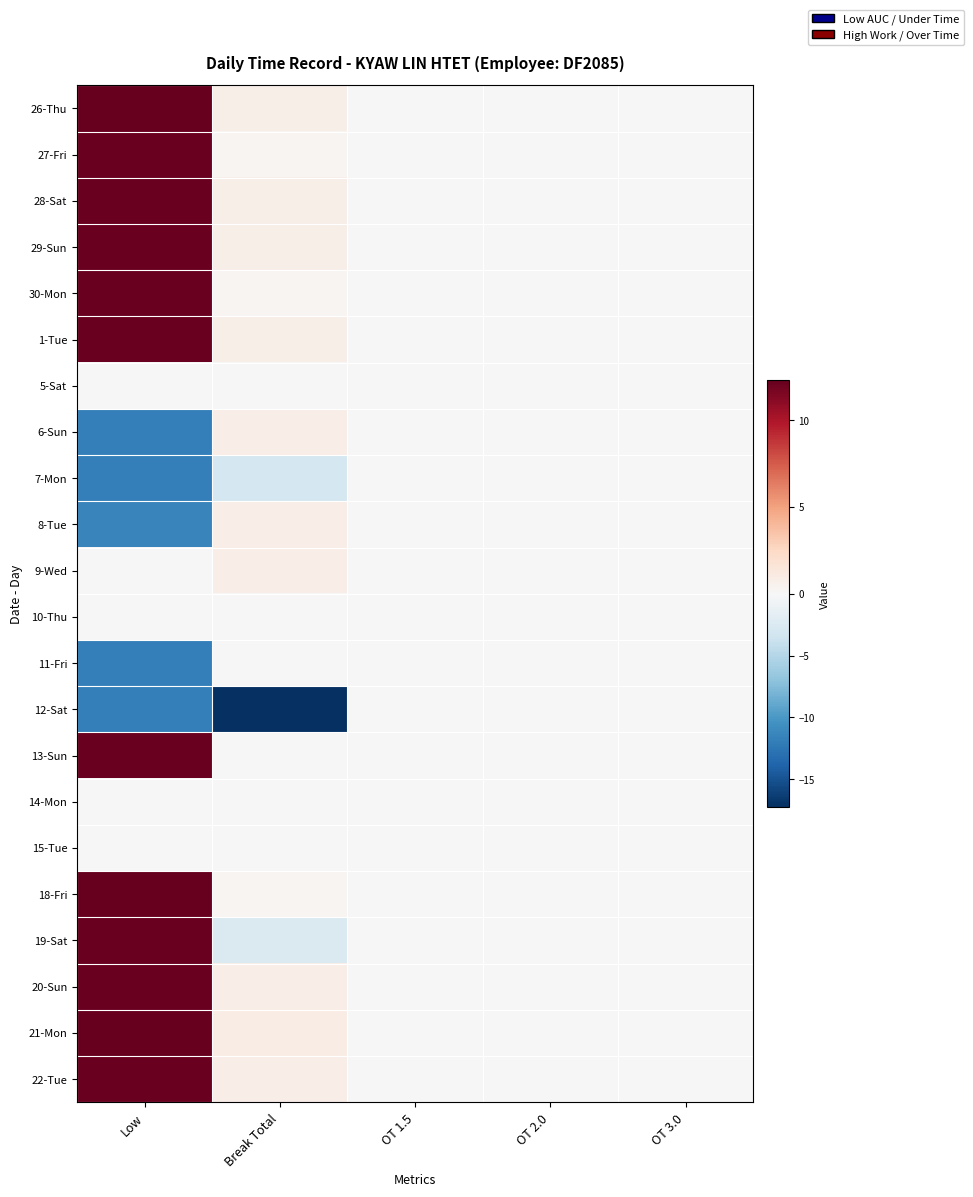

Reading right to left, extract all data points from this chart.

26-Thu: OT 3.0=0.0	OT 2.0=0.0	OT 1.5=0.0	Break Total=0.7	Low=12.3
27-Fri: OT 3.0=0.0	OT 2.0=0.0	OT 1.5=0.0	Break Total=0.3	Low=12.2
28-Sat: OT 3.0=0.0	OT 2.0=0.0	OT 1.5=0.0	Break Total=0.7	Low=12.1
29-Sun: OT 3.0=0.0	OT 2.0=0.0	OT 1.5=0.0	Break Total=0.8	Low=12.1
30-Mon: OT 3.0=0.0	OT 2.0=0.0	OT 1.5=0.0	Break Total=0.2	Low=12.2
1-Tue: OT 3.0=0.0	OT 2.0=0.0	OT 1.5=0.0	Break Total=0.7	Low=12.2
5-Sat: OT 3.0=0.0	OT 2.0=0.0	OT 1.5=0.0	Break Total=0.0	Low=0.0
6-Sun: OT 3.0=0.0	OT 2.0=0.0	OT 1.5=0.0	Break Total=0.8	Low=-11.8
7-Mon: OT 3.0=0.0	OT 2.0=0.0	OT 1.5=0.0	Break Total=-3.0	Low=-11.8
8-Tue: OT 3.0=0.0	OT 2.0=0.0	OT 1.5=0.0	Break Total=0.8	Low=-11.4
9-Wed: OT 3.0=0.0	OT 2.0=0.0	OT 1.5=0.0	Break Total=0.8	Low=0.0
10-Thu: OT 3.0=0.0	OT 2.0=0.0	OT 1.5=0.0	Break Total=0.0	Low=0.0
11-Fri: OT 3.0=0.0	OT 2.0=0.0	OT 1.5=0.0	Break Total=0.0	Low=-11.8
12-Sat: OT 3.0=0.0	OT 2.0=0.0	OT 1.5=0.0	Break Total=-17.3	Low=-11.8
13-Sun: OT 3.0=0.0	OT 2.0=0.0	OT 1.5=0.0	Break Total=0.0	Low=12.1
14-Mon: OT 3.0=0.0	OT 2.0=0.0	OT 1.5=0.0	Break Total=0.0	Low=0.0
15-Tue: OT 3.0=0.0	OT 2.0=0.0	OT 1.5=0.0	Break Total=0.0	Low=0.0
18-Fri: OT 3.0=0.0	OT 2.0=0.0	OT 1.5=0.0	Break Total=0.3	Low=12.2
19-Sat: OT 3.0=0.0	OT 2.0=0.0	OT 1.5=0.0	Break Total=-2.5	Low=12.2
20-Sun: OT 3.0=0.0	OT 2.0=0.0	OT 1.5=0.0	Break Total=0.8	Low=12.2
21-Mon: OT 3.0=0.0	OT 2.0=0.0	OT 1.5=0.0	Break Total=0.9	Low=12.3
22-Tue: OT 3.0=0.0	OT 2.0=0.0	OT 1.5=0.0	Break Total=0.8	Low=12.1